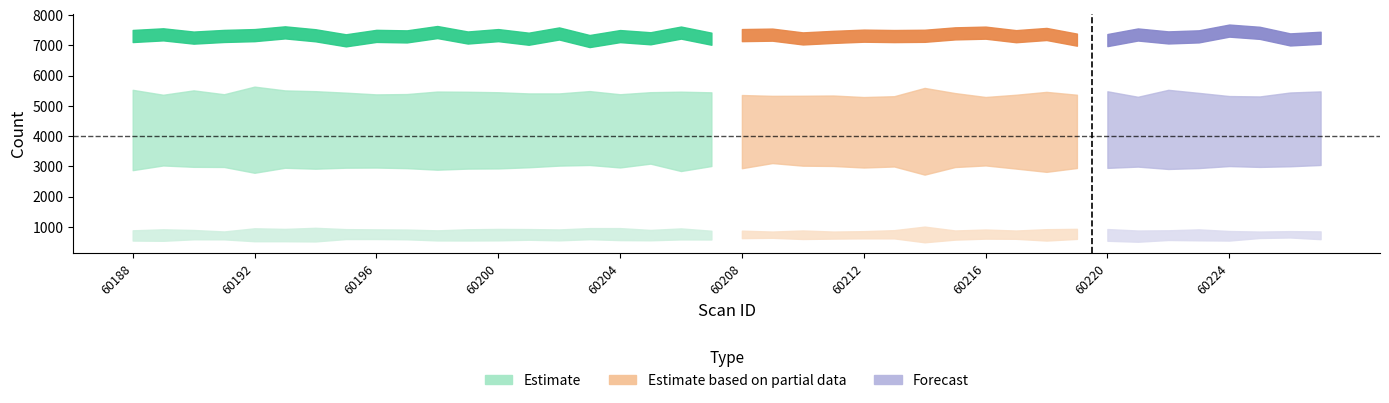

At how many categories does at least one series exceed 4726?

40